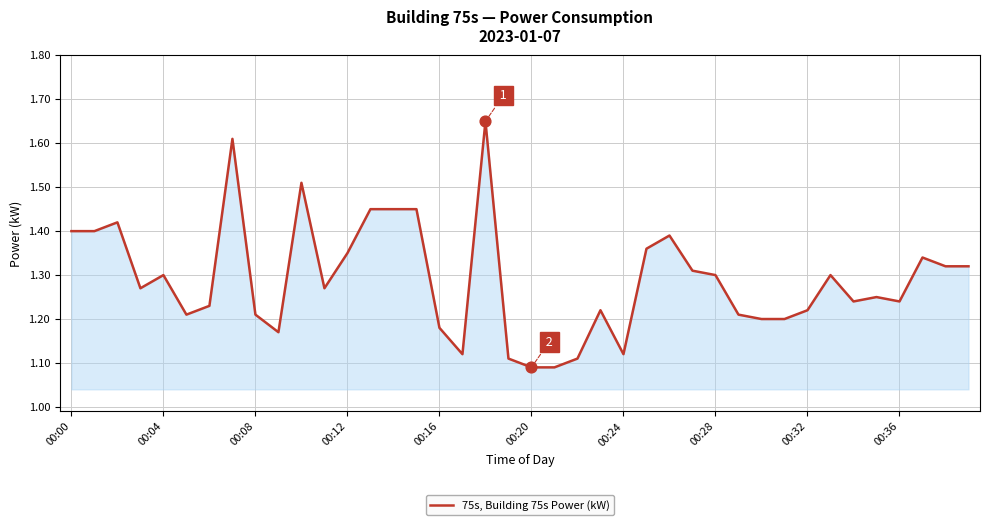

What is the difference between the maximum and minimum values?

0.6